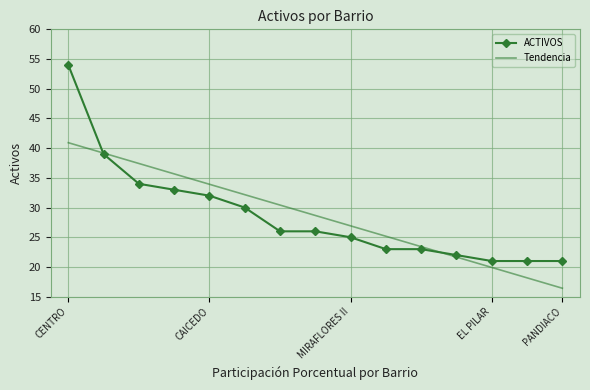

Rank the series by their maximum value, from lowest to highest.

Tendencia, ACTIVOS